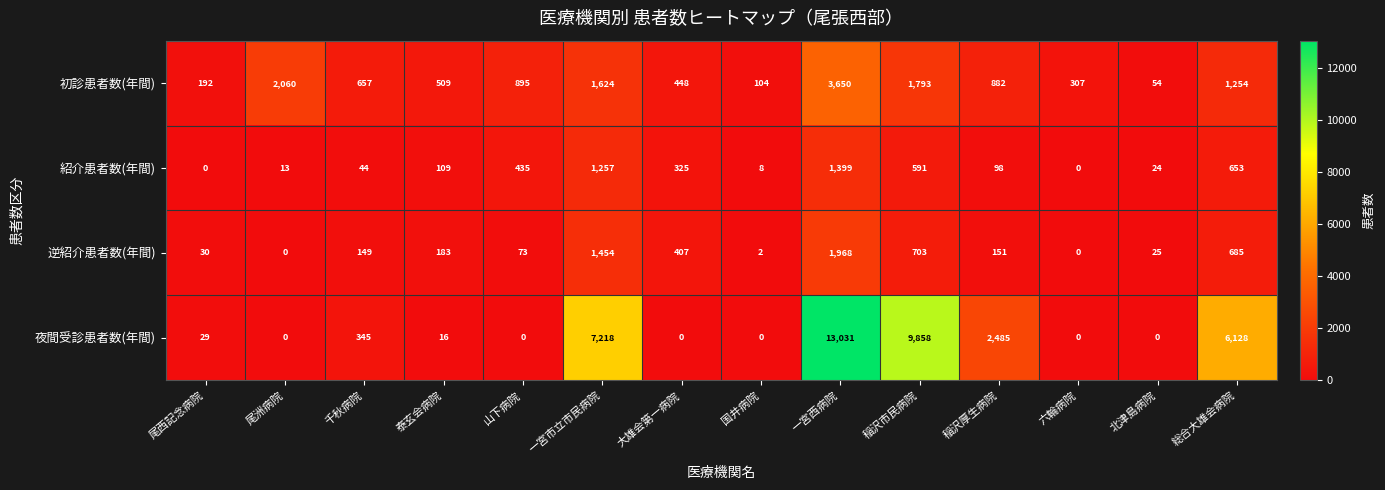

At 国井病院, list the series in order from largest to smallest.

初診患者数(年間), 紹介患者数(年間), 逆紹介患者数(年間), 夜間受診患者数(年間)